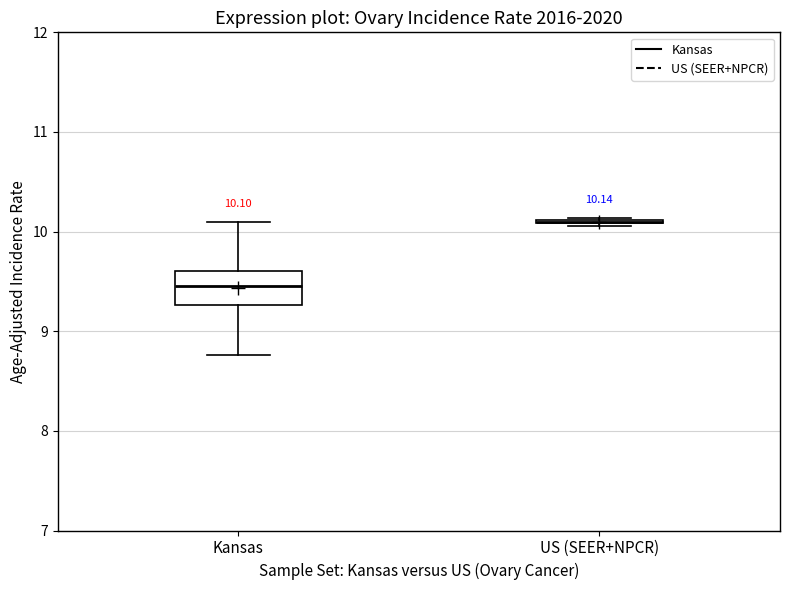

Which box is the tallest, from its lower edge to its upper edge?

Kansas